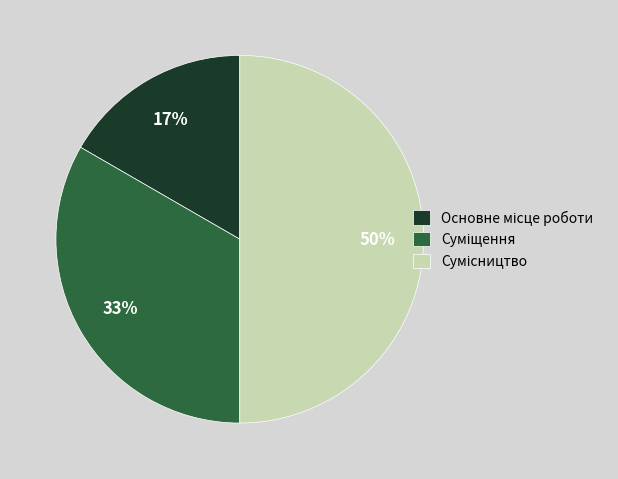

To the nearest percent, what is the average slice percentage?

33%